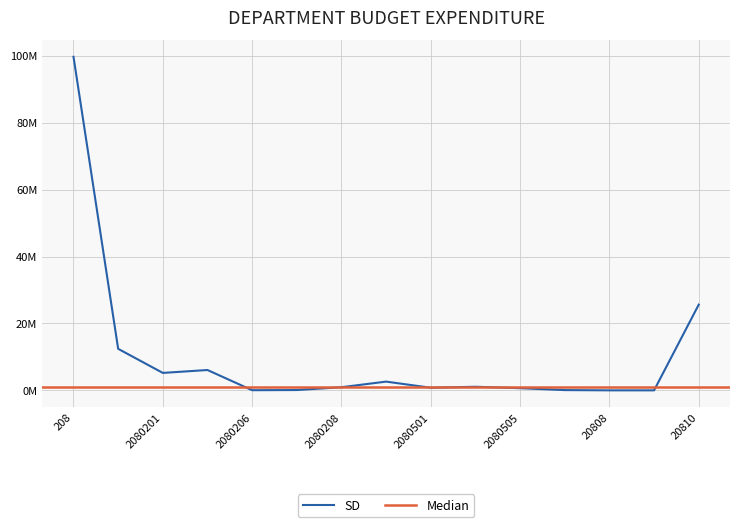

List the labels in order of value, smallest first.

20808, 2080801, 2080206, 2080506, 2080207, 2080505, 2080501, 2080208, 2080502, 20805, 2080201, 2080202, 20802, 20810, 208